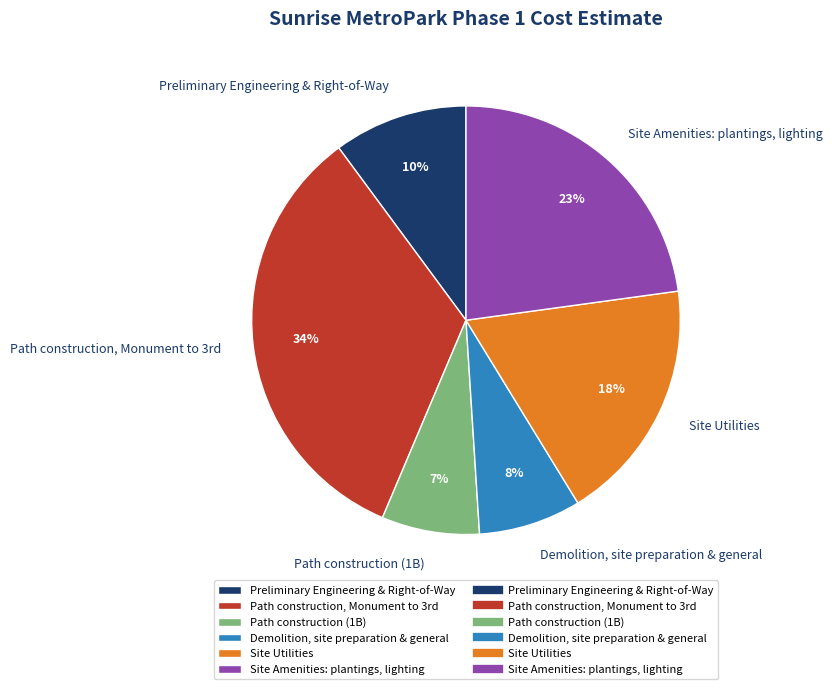

How many segments does this pie chart have?

6